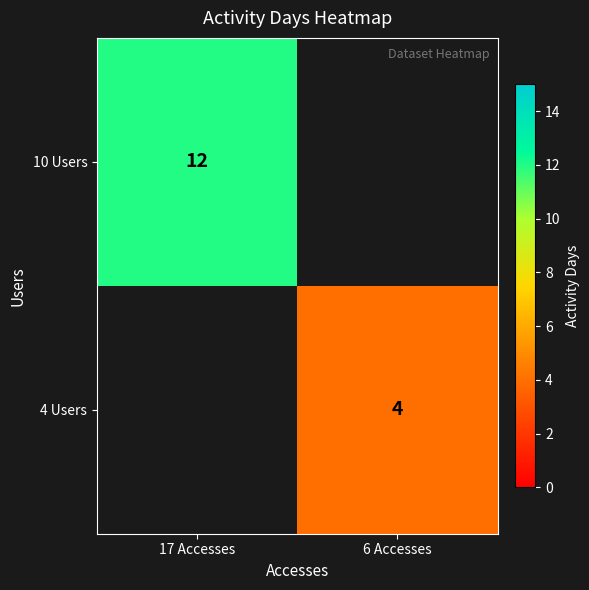

The 10 Users series shows 6 at 17 Accesses. True or false?

False